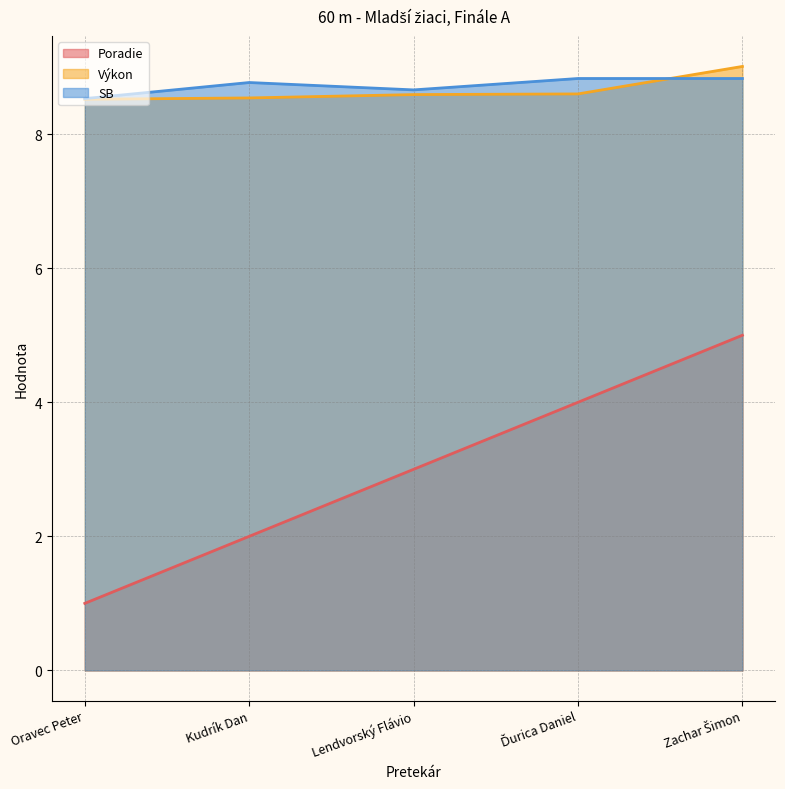

The value of Poradie at Ďurica Daniel is 5.2. True or false?

False